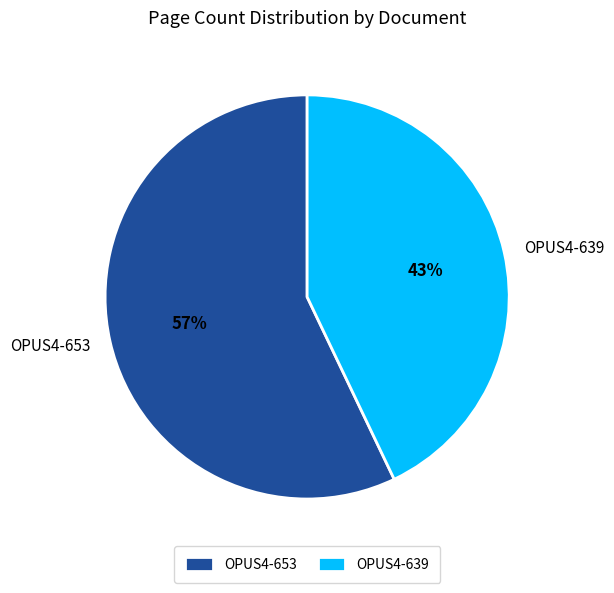

Which slice is the smallest?

OPUS4-639